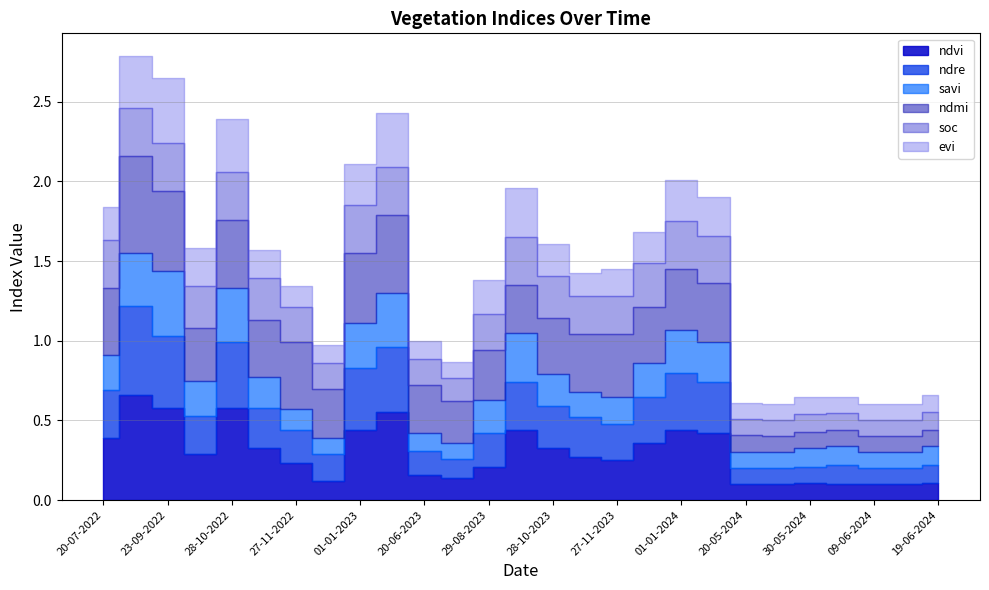

At which category does ndre reach its first local valley?

08-10-2022